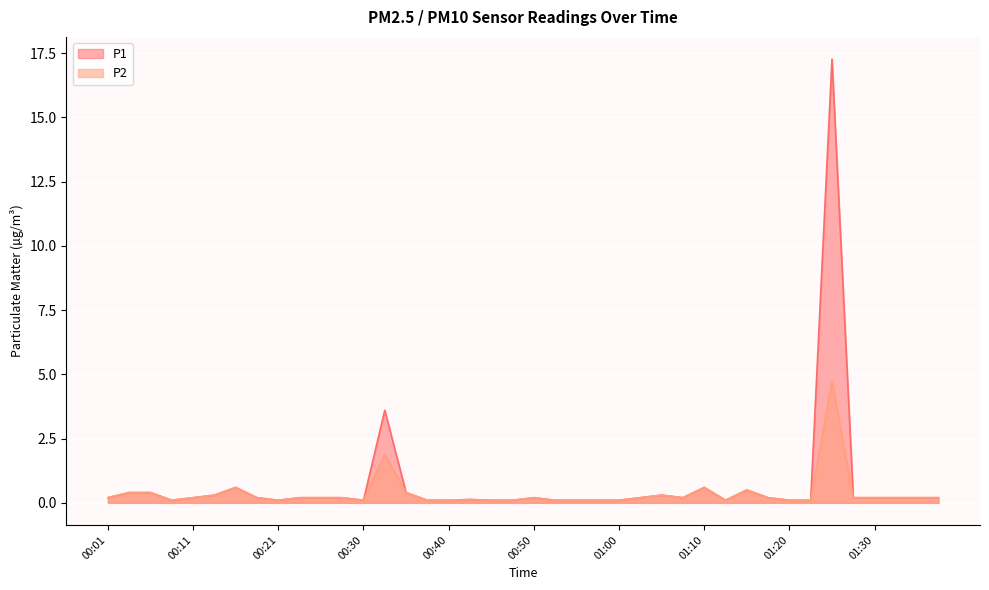

What is the difference between the maximum and minimum values in the P1 series?

17.2